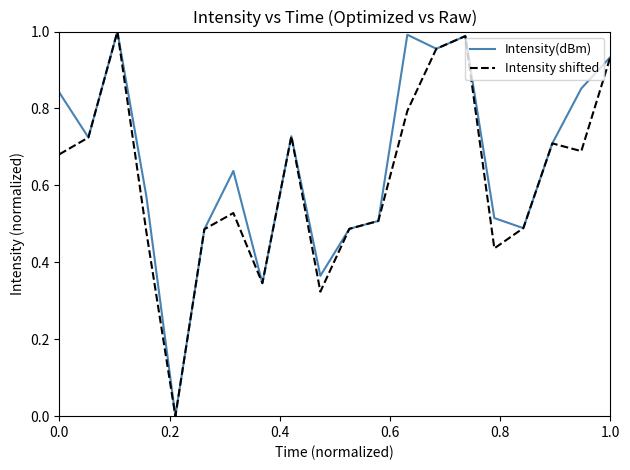

Which series has the largest total across all categories?

Intensity(dBm)